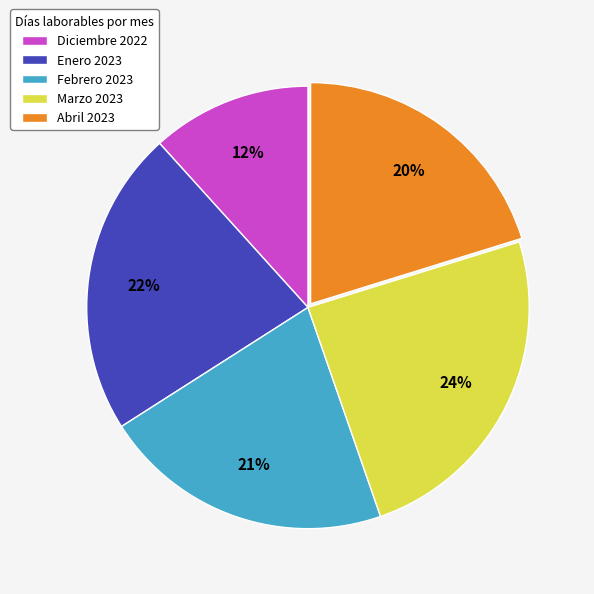

Is there a majority slice in this chart?

No